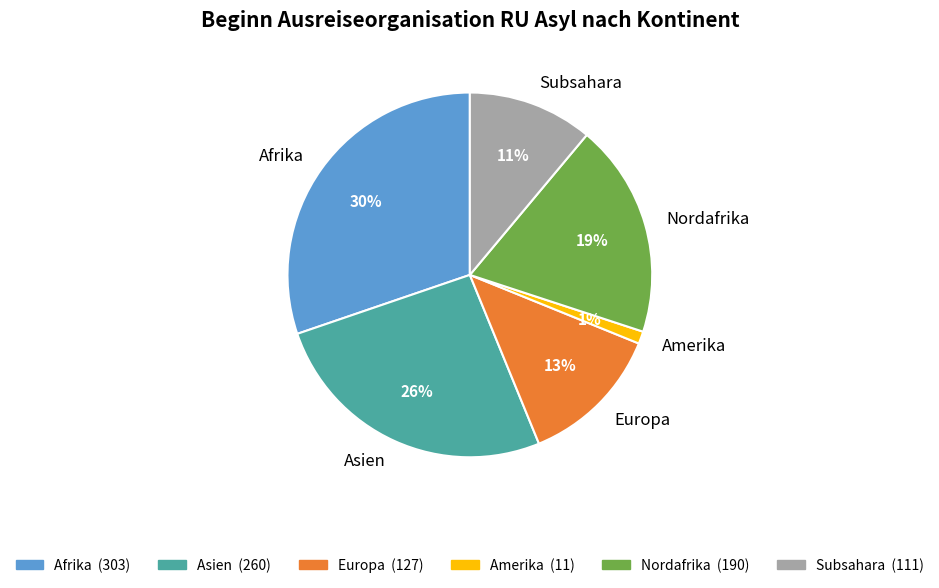

To the nearest percent, what is the difference between the Afrika and Asien slice percentages?

4%